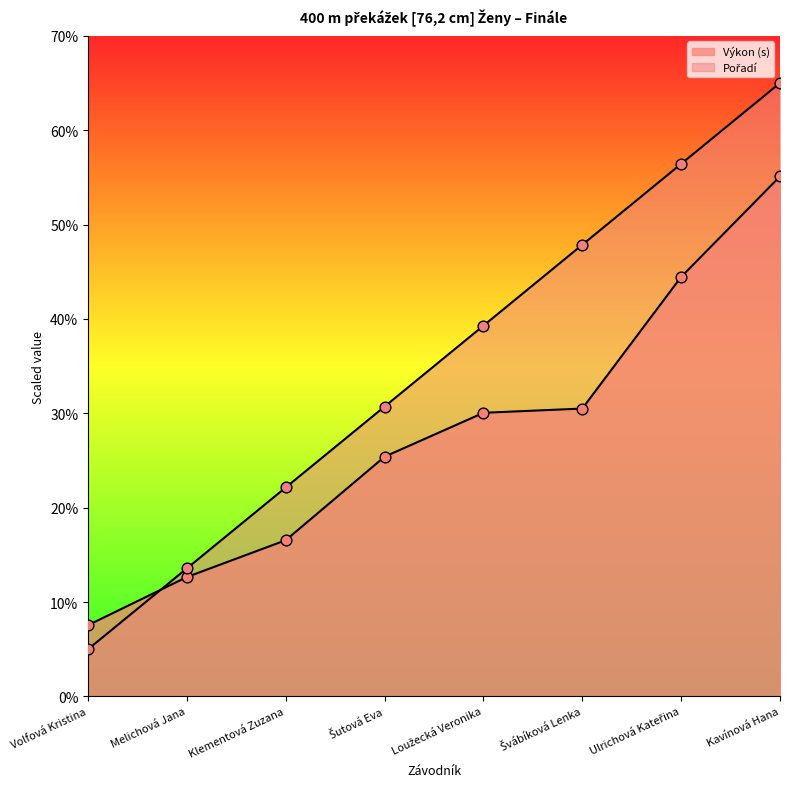

Which series contains the highest Y value?

Pořadí